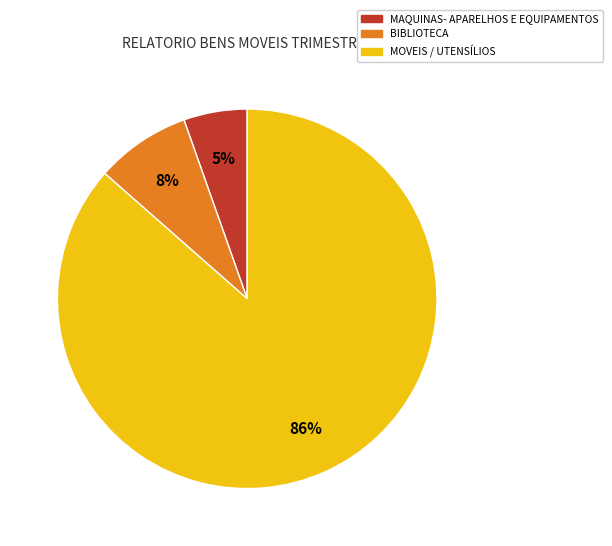

To the nearest percent, what is the average slice percentage?

33%